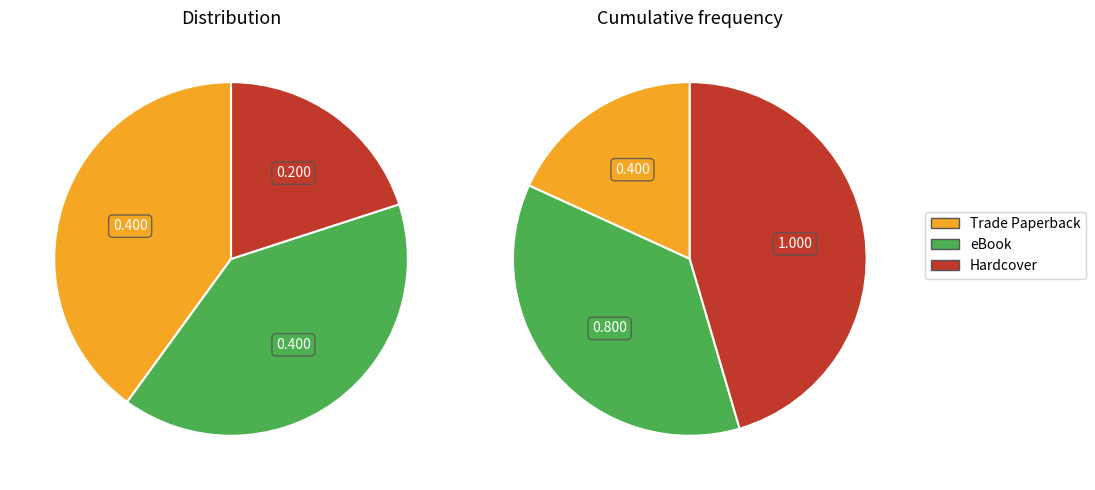

Approximately how many times larger is the value at eBook compared to Hardcover?

2.0